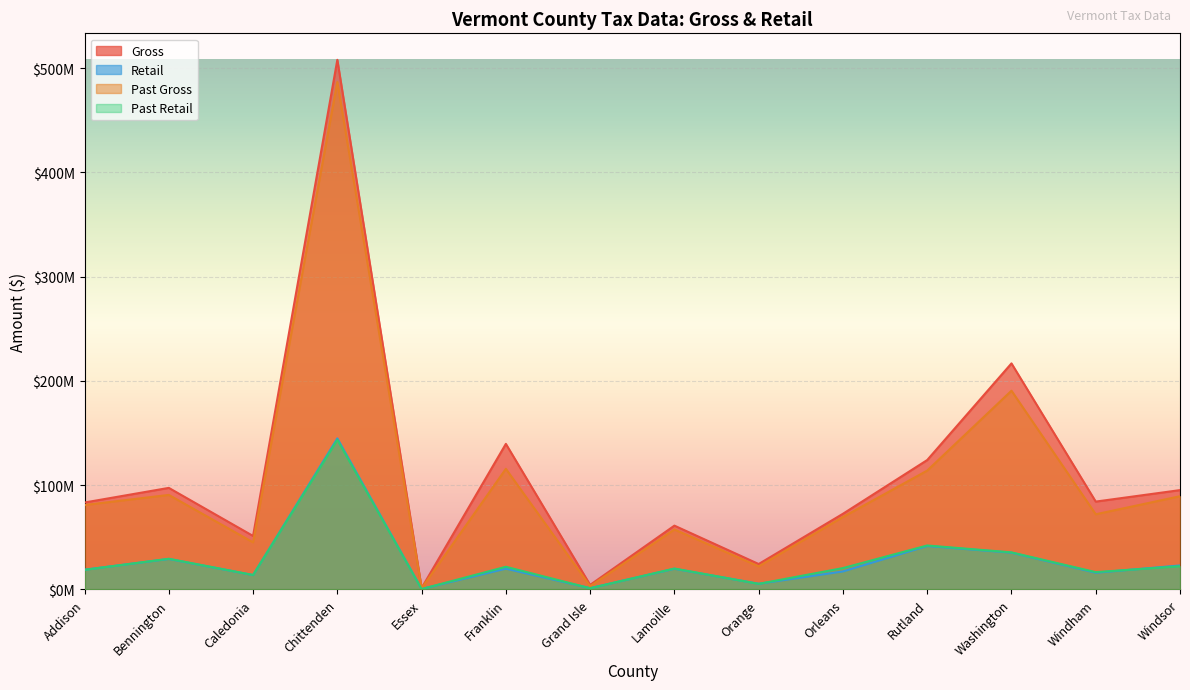

The Retail series shows 13840123.7 at Caledonia. True or false?

True